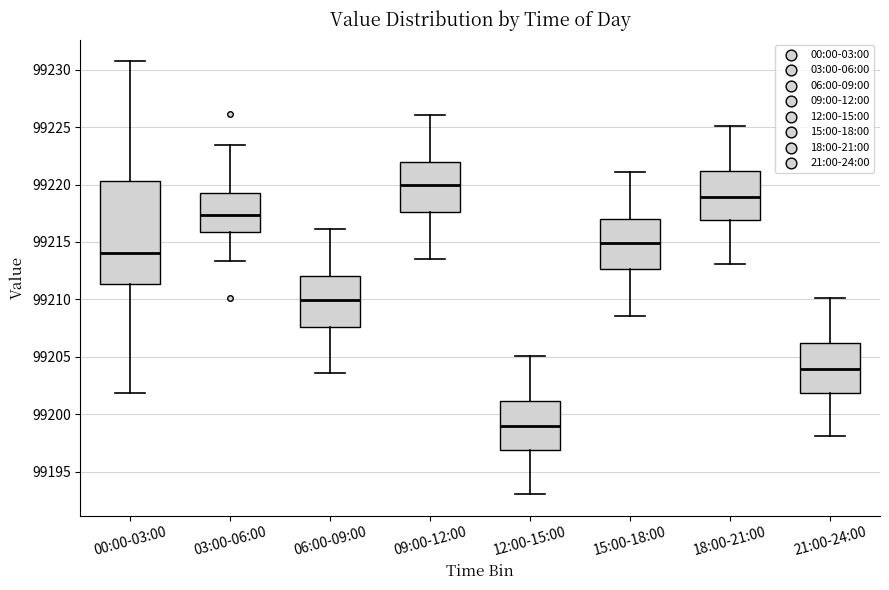

Reading left to right, read every box against the y-axis: the position of its median line, the range the box covers, and the ends of its whiskers. The values are not printed on the chart, so give them approximately, as read against the axis.

00:00-03:00: median 99214.0, box 99211.5 to 99220.5, whiskers 99202.0 to 99231.0
03:00-06:00: median 99217.5, box 99216.0 to 99219.5, whiskers 99213.5 to 99223.5
06:00-09:00: median 99210.0, box 99207.5 to 99212.0, whiskers 99203.5 to 99216.0
09:00-12:00: median 99220.0, box 99217.5 to 99222.0, whiskers 99213.5 to 99226.0
12:00-15:00: median 99199.0, box 99197.0 to 99201.0, whiskers 99193.0 to 99205.0
15:00-18:00: median 99215.0, box 99212.5 to 99217.0, whiskers 99208.5 to 99221.0
18:00-21:00: median 99219.0, box 99217.0 to 99221.0, whiskers 99213.0 to 99225.0
21:00-24:00: median 99204.0, box 99202.0 to 99206.0, whiskers 99198.0 to 99210.0